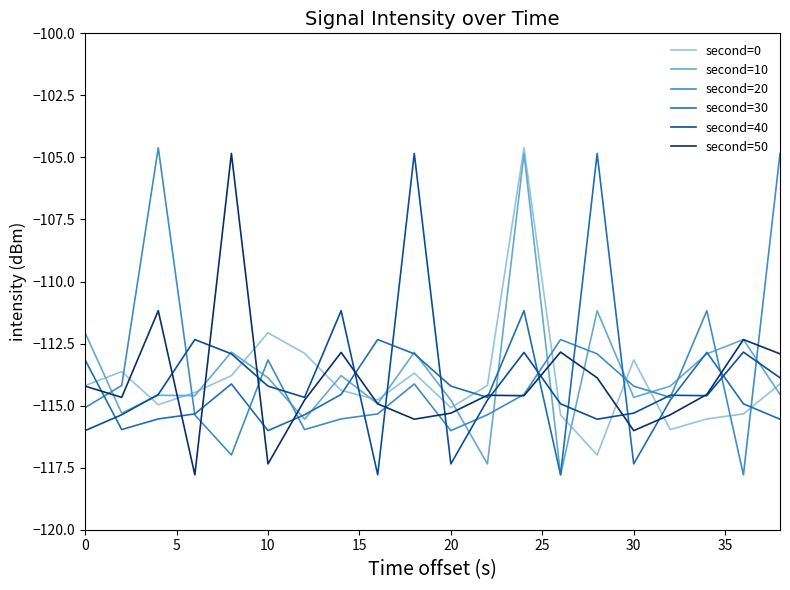

Which series has the largest range (max minus min)?

second=20